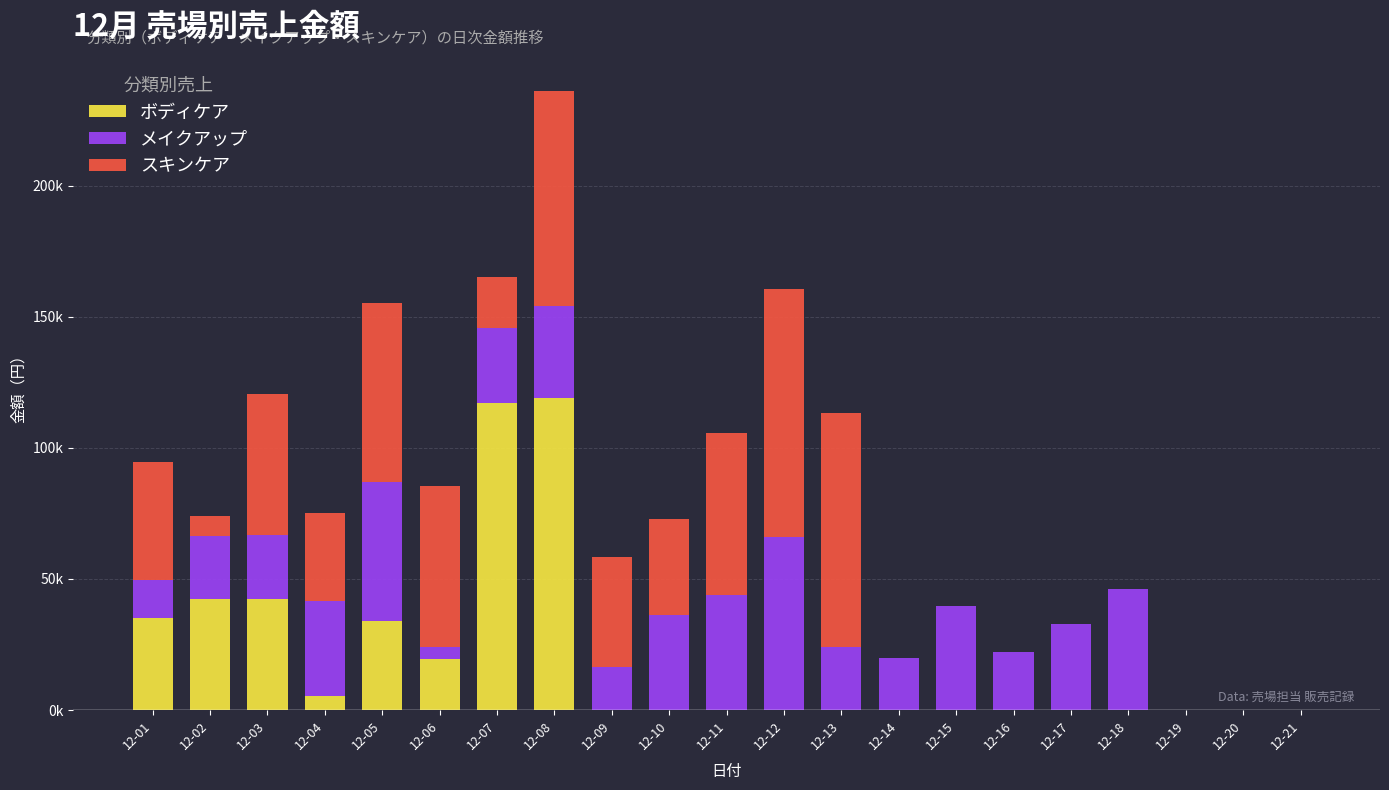

Does the chart contain stacked bars?

Yes